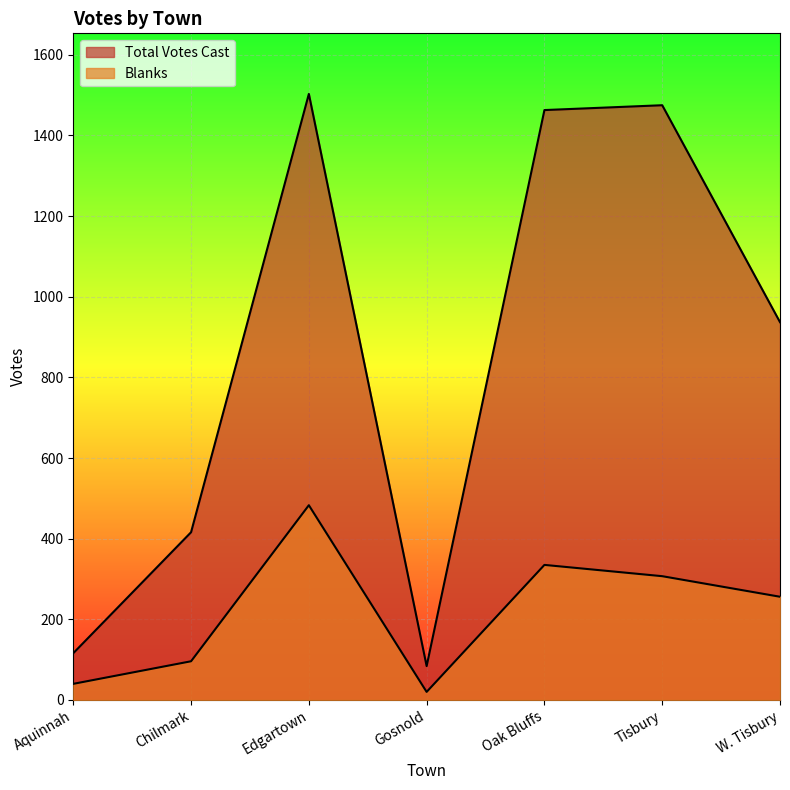

What is the spread (max minus min) of values at Edgartown?

1020